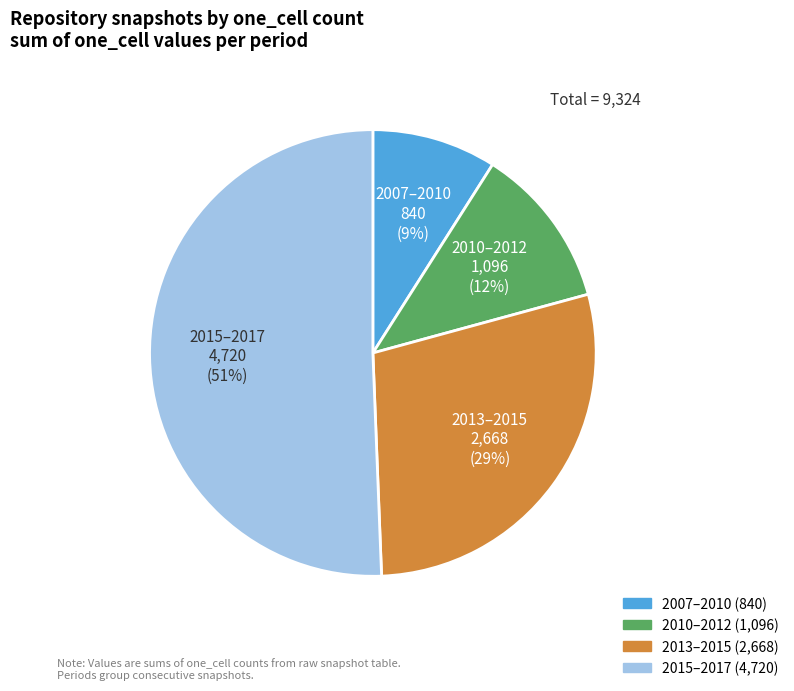

To the nearest percent, what is the difference between the largest and smallest slice percentages?

42%